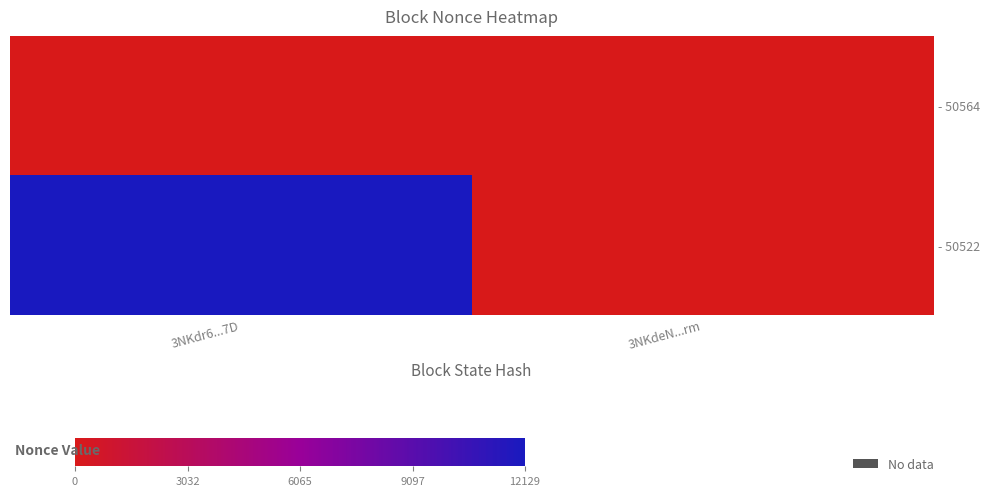

Rank the series at 3NKdr6...7D from highest to lowest value.

- 50522, - 50564